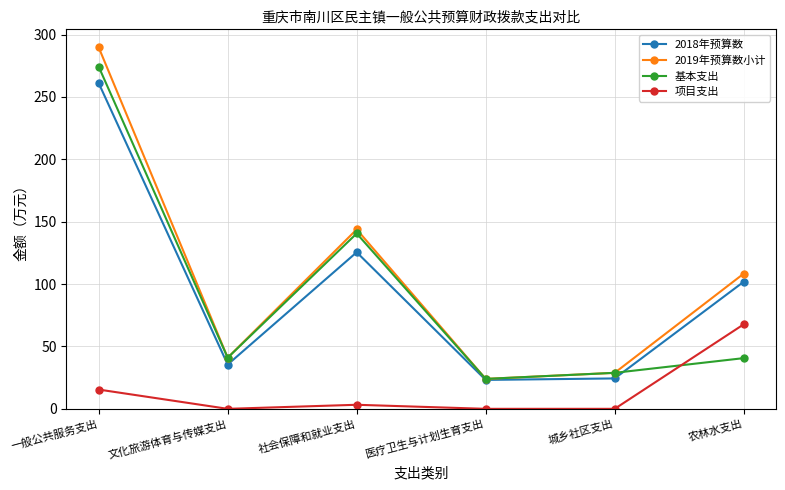

Where does the 2018年预算数 series first go above 101?

一般公共服务支出